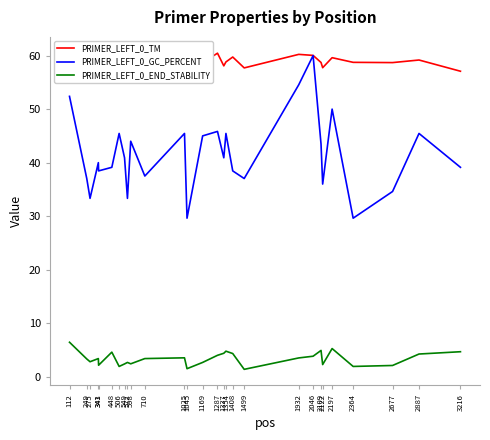

What is the sum of all PRIMER_LEFT_0_GC_PERCENT values?

1162.2